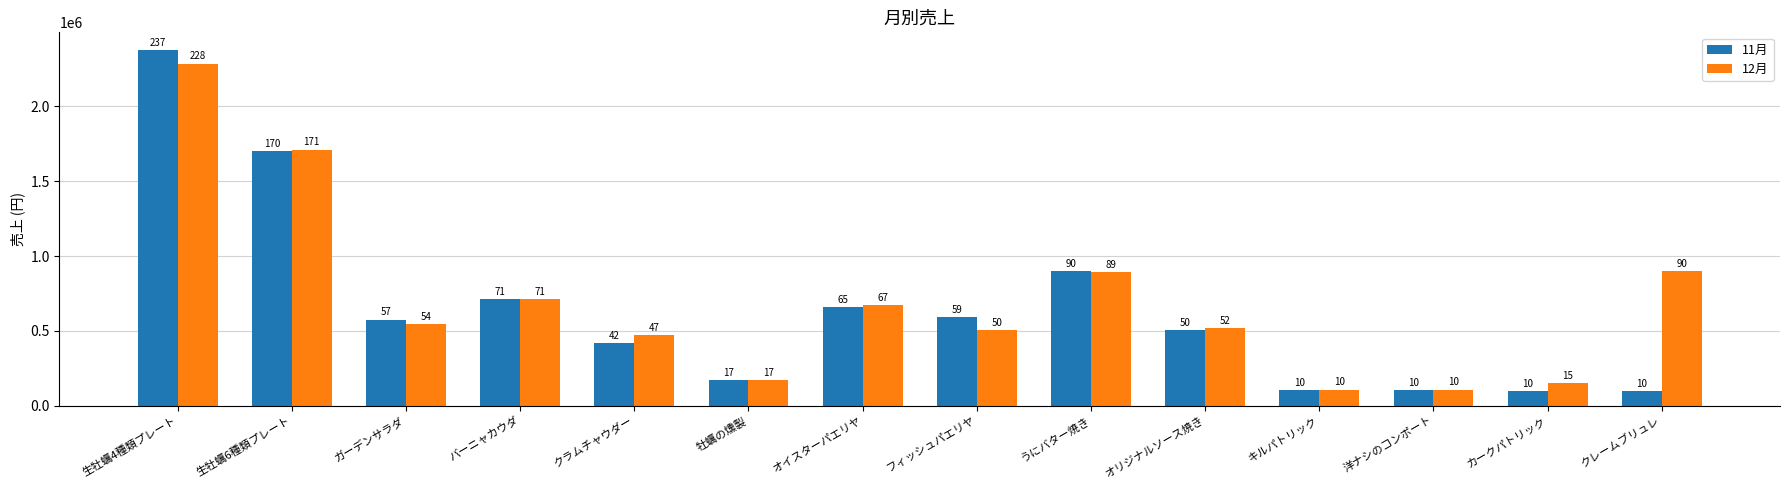

Does the chart contain stacked bars?

No